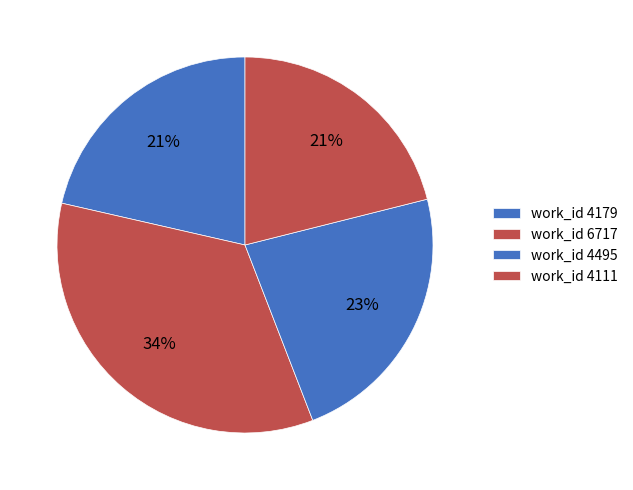

Combined, do work_id 4179 and work_id 4495 account for over 50%?

No